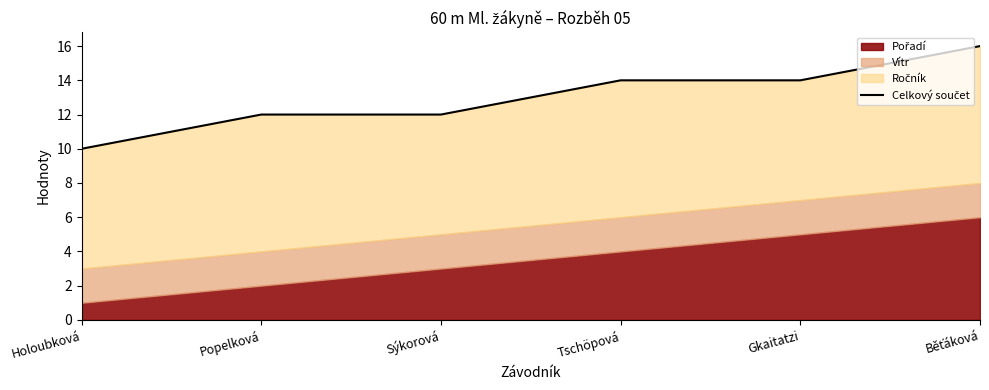

What is the label of the 3rd point from the right?

Tschöpová